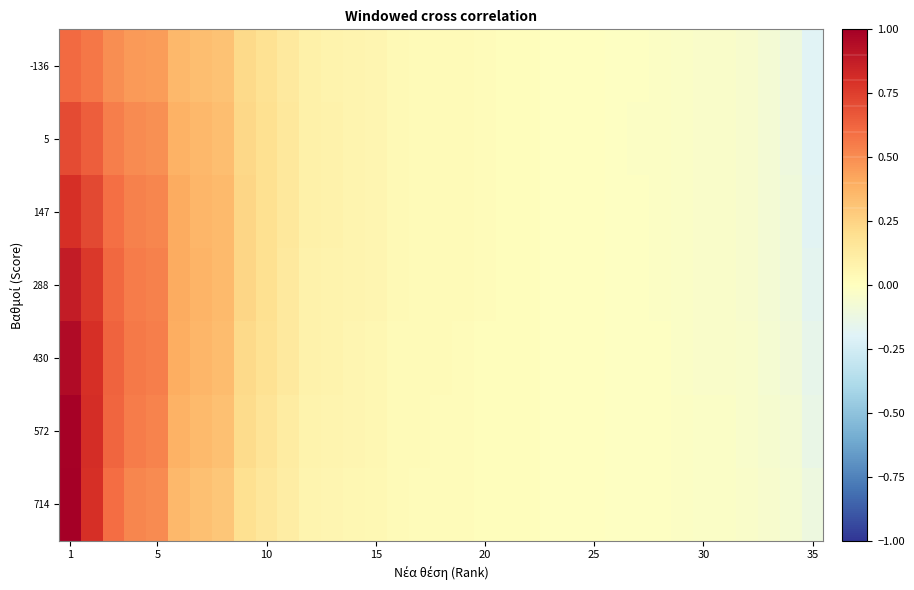

Count the number of data series in this chart.

7